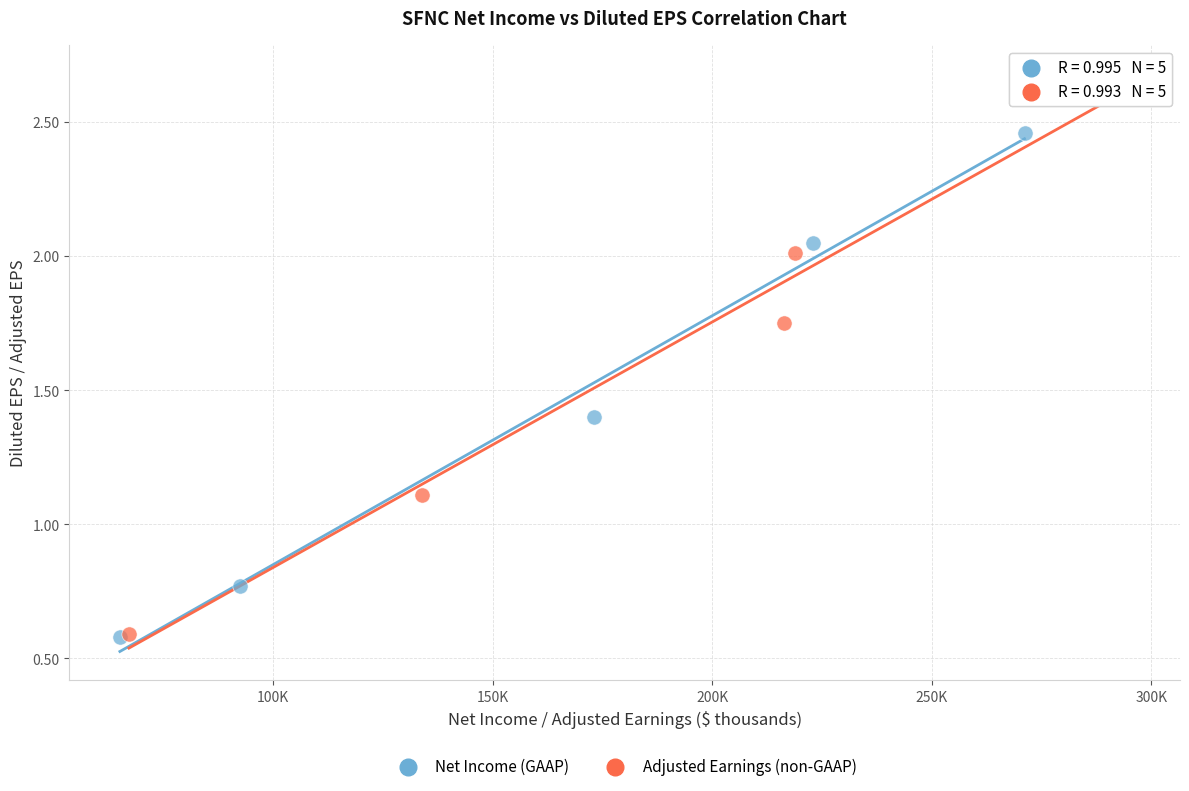

Which series has the largest Y range (max minus min)?

Adjusted Earnings (non-GAAP)